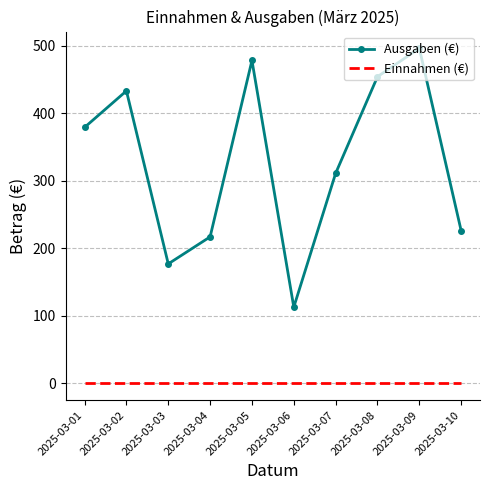

List the series in order of their overall mean, lowest first.

Einnahmen (€), Ausgaben (€)